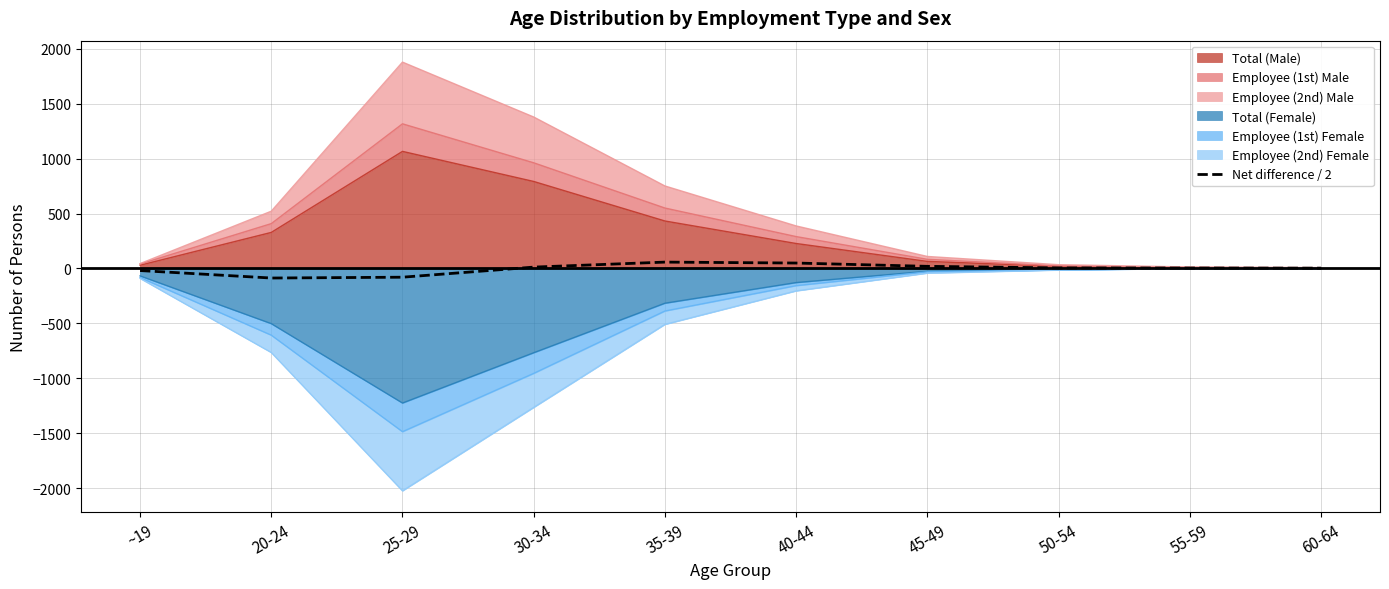

True or false: the data shows 3.5 at 55-59.

True